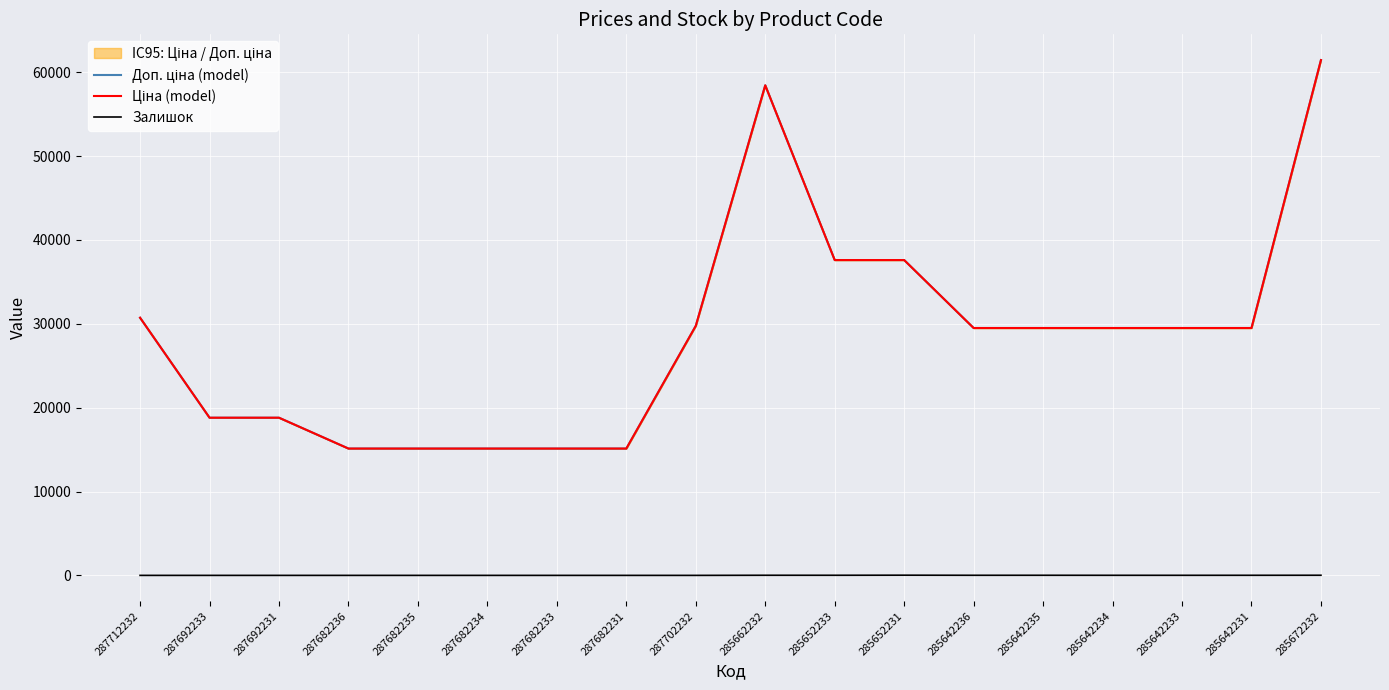

True or false: Ціна (model) and Доп. ціна (model) cross at least once.

False